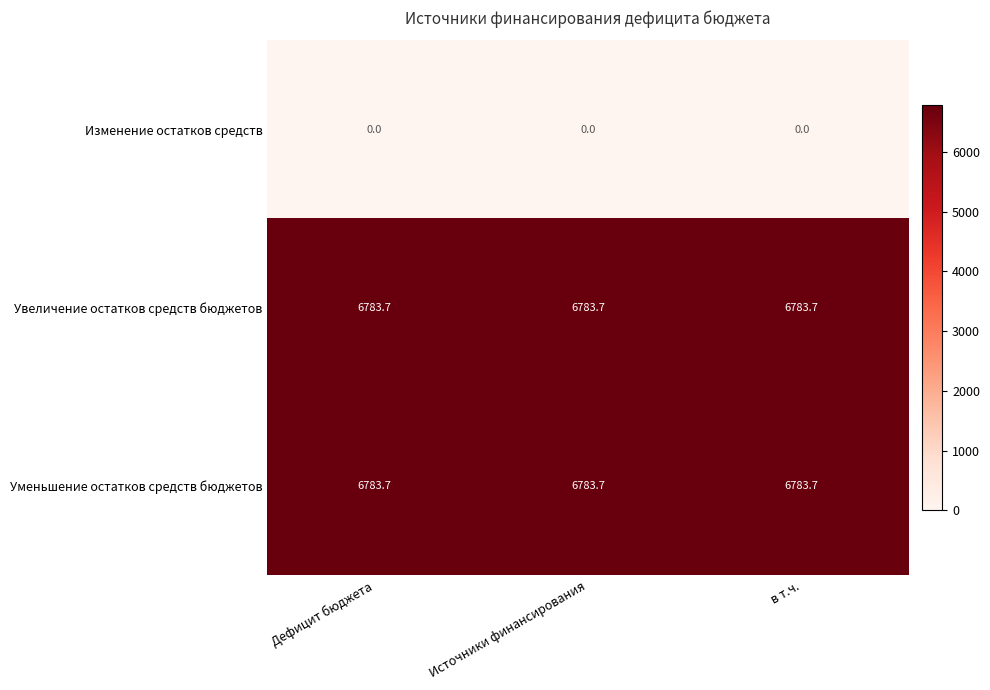

What is the sum of the Уменьшение остатков средств бюджетов values at Дефицит бюджета and в т.ч.?

13567.4